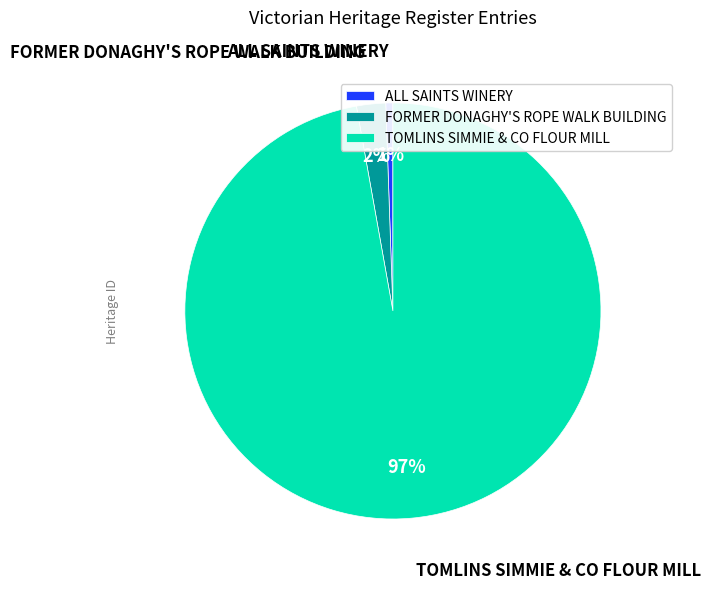

How many segments does this pie chart have?

3